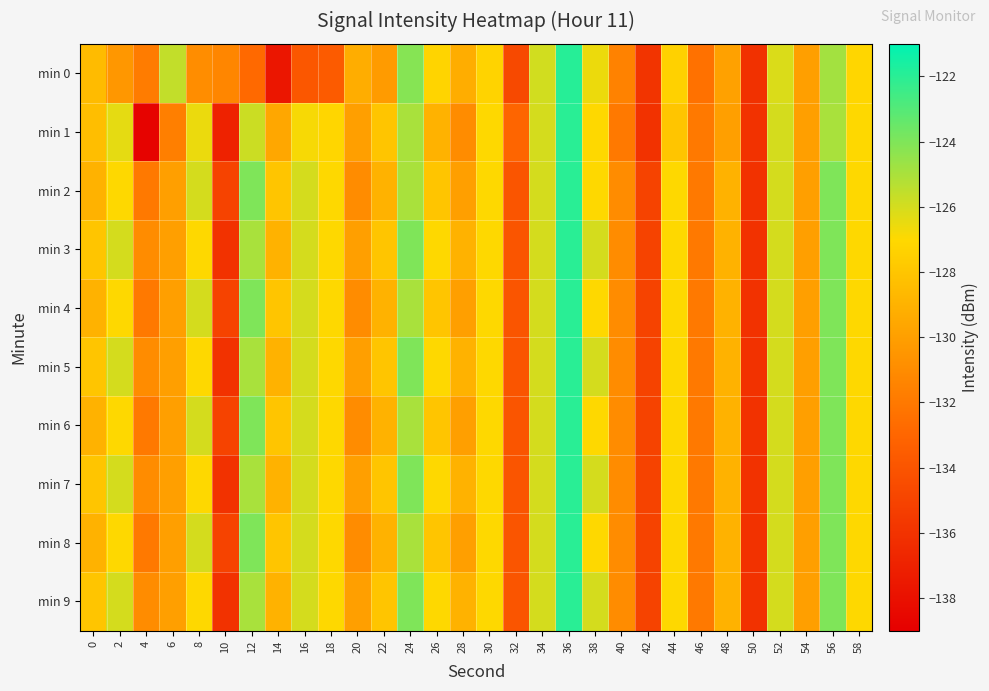

Reading left to right, extract all data points from this chart.

min 0: 0=-128.6	2=-130.4	4=-131.8	6=-125.6	8=-130.9	10=-131.3	12=-132.8	14=-137.7	16=-133.8	18=-133.6	20=-129.2	22=-130.2	24=-124.2	26=-127.3	28=-129.3	30=-127.3	32=-134.7	34=-125.9	36=-121.9	38=-126.6	40=-131.5	42=-135.9	44=-127.4	46=-132.4	48=-129.9	50=-136.1	52=-126.2	54=-130.0	56=-124.9	58=-127.1
min 1: 0=-128.4	2=-126.4	4=-138.8	6=-131.7	8=-126.5	10=-137.0	12=-125.8	14=-129.6	16=-126.8	18=-127.1	20=-130.0	22=-128.0	24=-125.0	26=-129.0	28=-131.0	30=-127.0	32=-133.0	34=-126.0	36=-122.0	38=-127.0	40=-132.0	42=-136.0	44=-128.0	46=-132.0	48=-130.0	50=-136.0	52=-126.0	54=-130.0	56=-125.0	58=-127.0
min 2: 0=-129.0	2=-127.0	4=-132.0	6=-130.0	8=-126.0	10=-135.0	12=-124.0	14=-128.0	16=-126.0	18=-127.0	20=-131.0	22=-129.0	24=-125.0	26=-128.0	28=-130.0	30=-127.0	32=-134.0	34=-126.0	36=-122.0	38=-127.0	40=-131.0	42=-135.0	44=-127.0	46=-132.0	48=-129.0	50=-136.0	52=-126.0	54=-130.0	56=-124.0	58=-127.0
min 3: 0=-128.0	2=-126.0	4=-131.0	6=-130.0	8=-127.0	10=-136.0	12=-125.0	14=-129.0	16=-126.0	18=-127.0	20=-130.0	22=-128.0	24=-124.0	26=-127.0	28=-129.0	30=-127.0	32=-134.0	34=-126.0	36=-122.0	38=-126.0	40=-131.0	42=-135.0	44=-127.0	46=-132.0	48=-129.0	50=-136.0	52=-126.0	54=-130.0	56=-124.0	58=-127.0
min 4: 0=-129.0	2=-127.0	4=-132.0	6=-130.0	8=-126.0	10=-135.0	12=-124.0	14=-128.0	16=-126.0	18=-127.0	20=-131.0	22=-129.0	24=-125.0	26=-128.0	28=-130.0	30=-127.0	32=-134.0	34=-126.0	36=-122.0	38=-127.0	40=-131.0	42=-135.0	44=-127.0	46=-132.0	48=-129.0	50=-136.0	52=-126.0	54=-130.0	56=-124.0	58=-127.0
min 5: 0=-128.0	2=-126.0	4=-131.0	6=-130.0	8=-127.0	10=-136.0	12=-125.0	14=-129.0	16=-126.0	18=-127.0	20=-130.0	22=-128.0	24=-124.0	26=-127.0	28=-129.0	30=-127.0	32=-134.0	34=-126.0	36=-122.0	38=-126.0	40=-131.0	42=-135.0	44=-127.0	46=-132.0	48=-129.0	50=-136.0	52=-126.0	54=-130.0	56=-124.0	58=-127.0
min 6: 0=-129.0	2=-127.0	4=-132.0	6=-130.0	8=-126.0	10=-135.0	12=-124.0	14=-128.0	16=-126.0	18=-127.0	20=-131.0	22=-129.0	24=-125.0	26=-128.0	28=-130.0	30=-127.0	32=-134.0	34=-126.0	36=-122.0	38=-127.0	40=-131.0	42=-135.0	44=-127.0	46=-132.0	48=-129.0	50=-136.0	52=-126.0	54=-130.0	56=-124.0	58=-127.0
min 7: 0=-128.0	2=-126.0	4=-131.0	6=-130.0	8=-127.0	10=-136.0	12=-125.0	14=-129.0	16=-126.0	18=-127.0	20=-130.0	22=-128.0	24=-124.0	26=-127.0	28=-129.0	30=-127.0	32=-134.0	34=-126.0	36=-122.0	38=-126.0	40=-131.0	42=-135.0	44=-127.0	46=-132.0	48=-129.0	50=-136.0	52=-126.0	54=-130.0	56=-124.0	58=-127.0
min 8: 0=-129.0	2=-127.0	4=-132.0	6=-130.0	8=-126.0	10=-135.0	12=-124.0	14=-128.0	16=-126.0	18=-127.0	20=-131.0	22=-129.0	24=-125.0	26=-128.0	28=-130.0	30=-127.0	32=-134.0	34=-126.0	36=-122.0	38=-127.0	40=-131.0	42=-135.0	44=-127.0	46=-132.0	48=-129.0	50=-136.0	52=-126.0	54=-130.0	56=-124.0	58=-127.0
min 9: 0=-128.0	2=-126.0	4=-131.0	6=-130.0	8=-127.0	10=-136.0	12=-125.0	14=-129.0	16=-126.0	18=-127.0	20=-130.0	22=-128.0	24=-124.0	26=-127.0	28=-129.0	30=-127.0	32=-134.0	34=-126.0	36=-122.0	38=-126.0	40=-131.0	42=-135.0	44=-127.0	46=-132.0	48=-129.0	50=-136.0	52=-126.0	54=-130.0	56=-124.0	58=-127.0